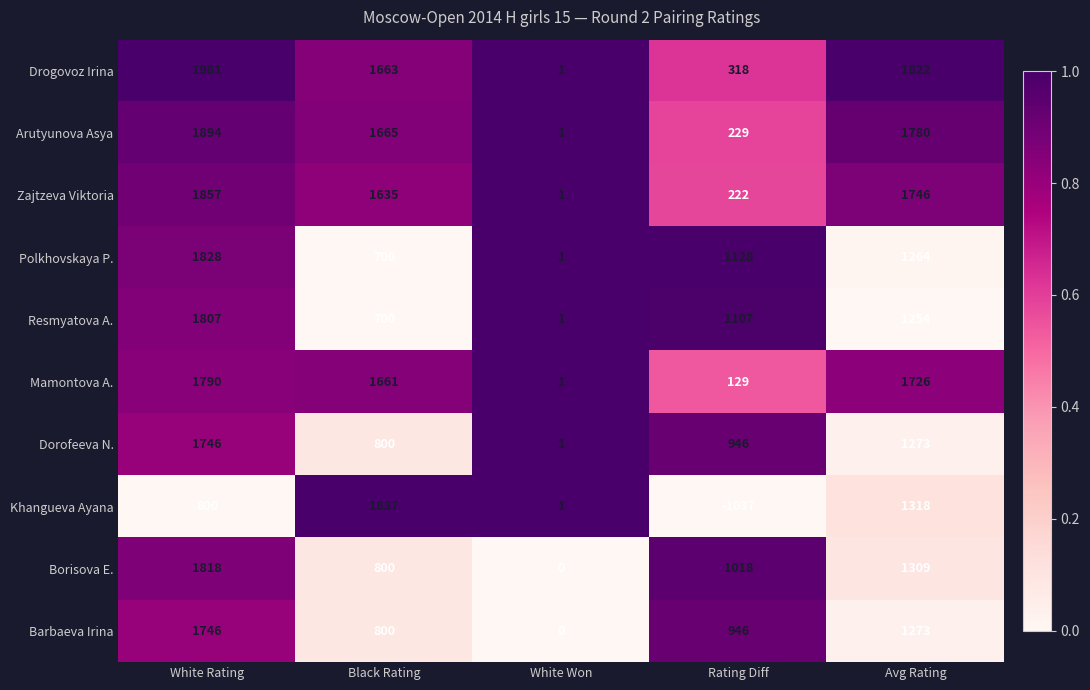

Rank the categories by Polkhovskaya P. value from lowest to highest.

White Won, Black Rating, Rating Diff, Avg Rating, White Rating